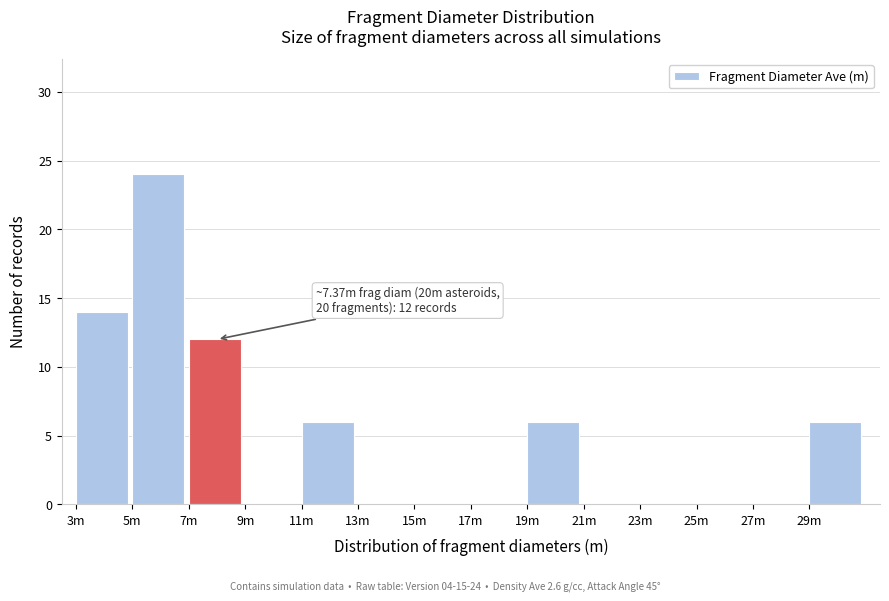

Reading right to left, list all the values displayed in this chart.

29m=6	27m=0	25m=0	23m=0	21m=0	19m=6	17m=0	15m=0	13m=0	11m=6	9m=0	7m=12	5m=24	3m=14